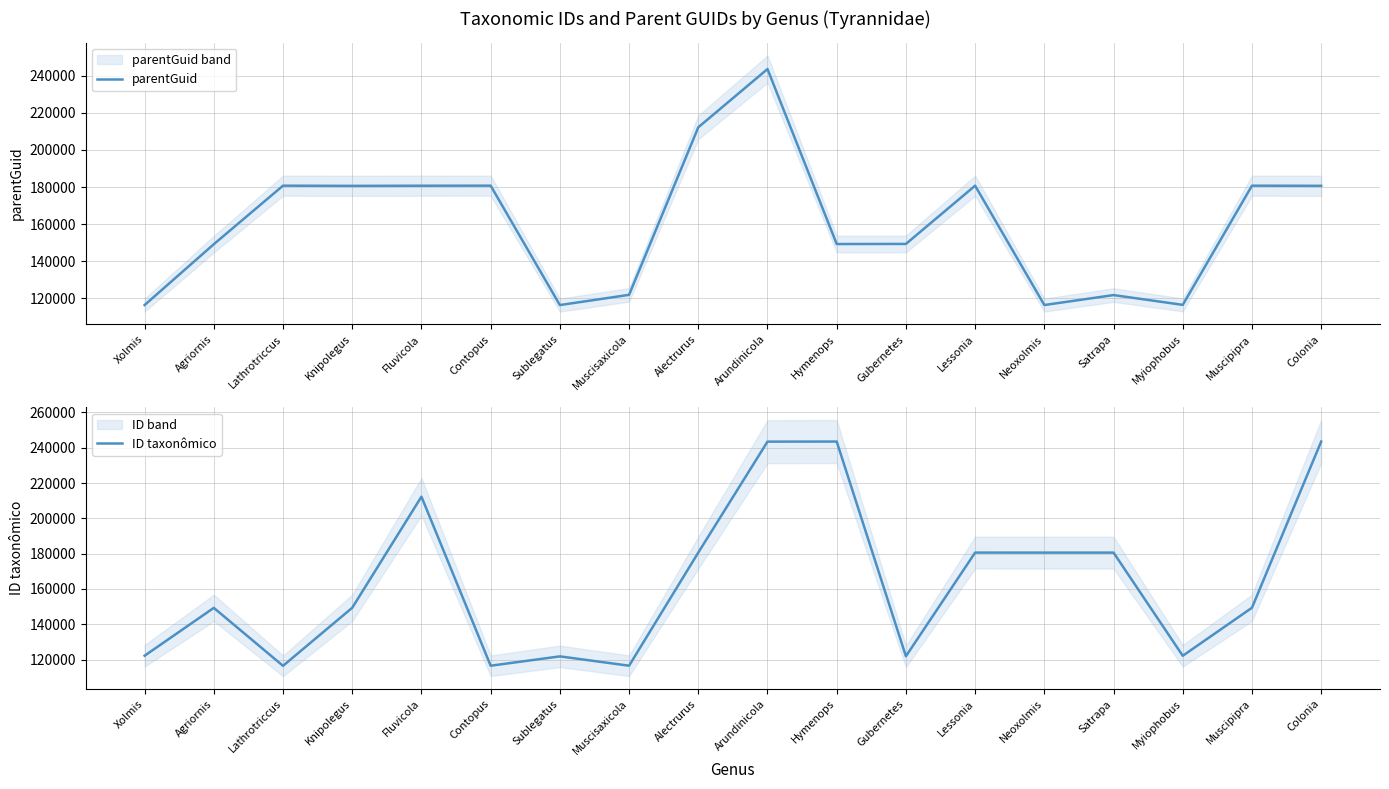

True or false: parentGuid has more than 2 points higher than both neighbors.

True